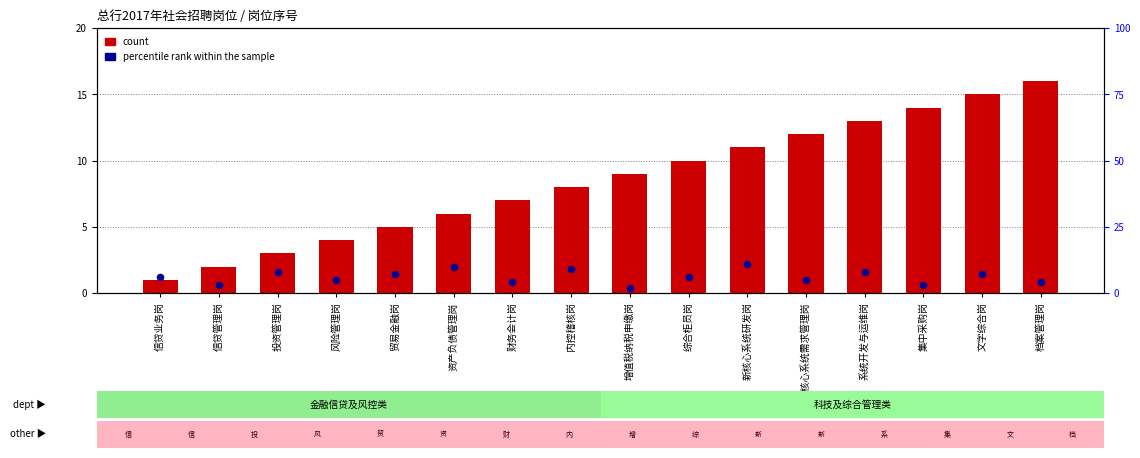

At which category is the sum across all series the highest?

新核心系统研发岗